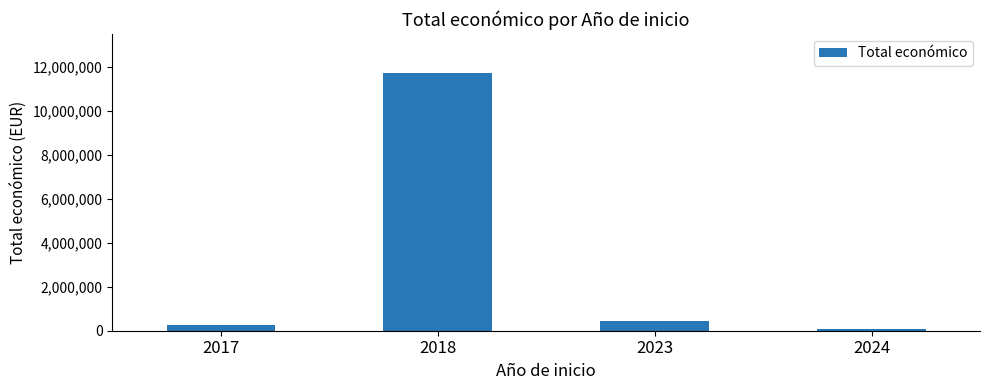

Is it true that the value at 2023 is 450000.0?

True